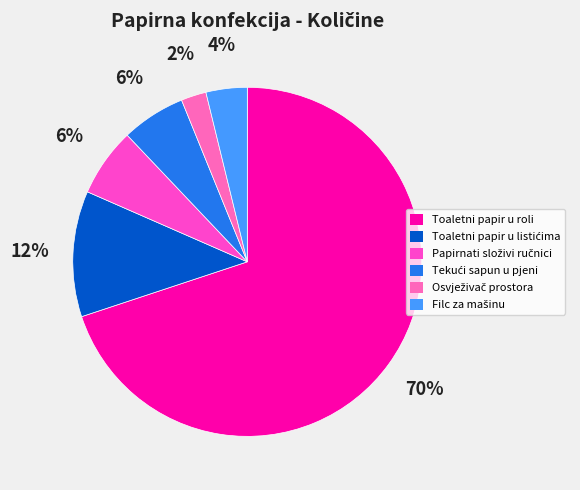

Does Toaletni papir u roli represent more than half of the total?

Yes